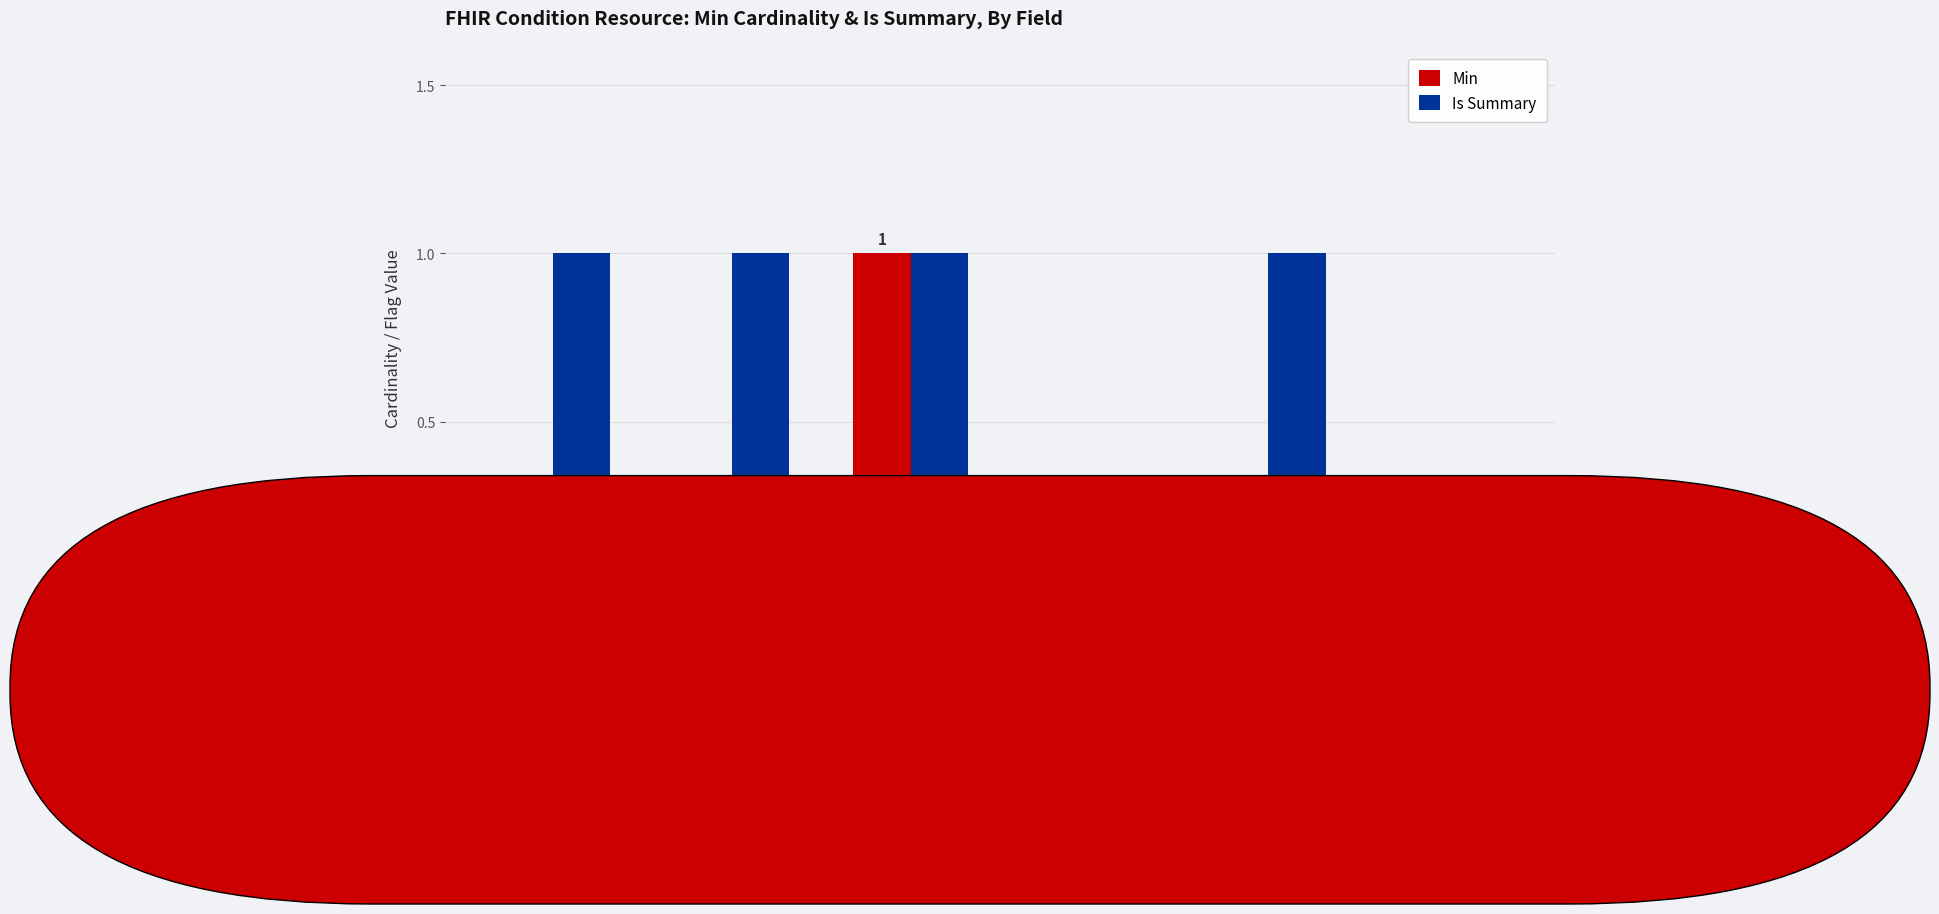

Reading right to left, transcribe all the data shown in this chart.

Min: evidence
(Supporting)=0	identifier
(Business ID)=0	stage
(Backbone)=0	subject
(Required)=1	verificationStatus
(Modifier)=0	clinicalStatus
(Modifier)=0
Is Summary: evidence
(Supporting)=0	identifier
(Business ID)=1	stage
(Backbone)=0	subject
(Required)=1	verificationStatus
(Modifier)=1	clinicalStatus
(Modifier)=1